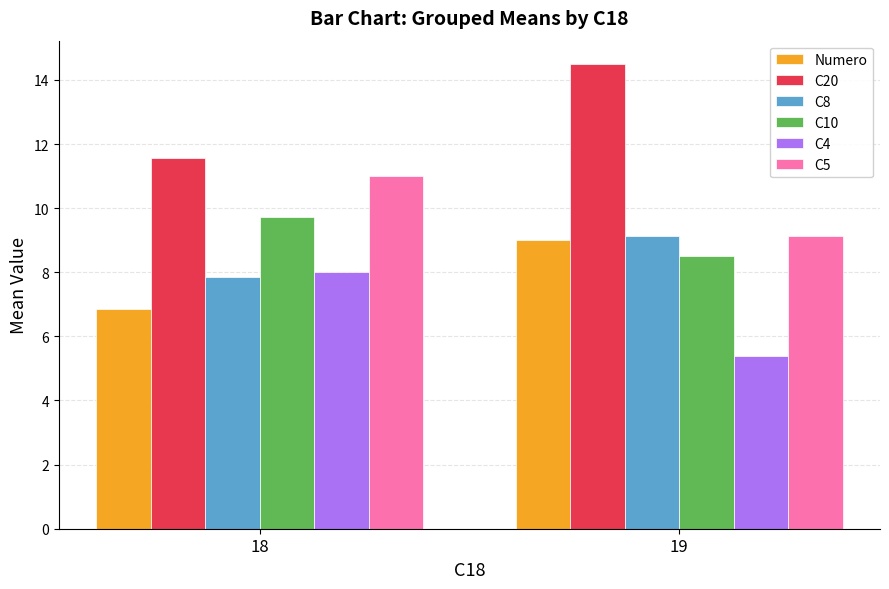

List the labels in order of C8 value, largest first.

19, 18